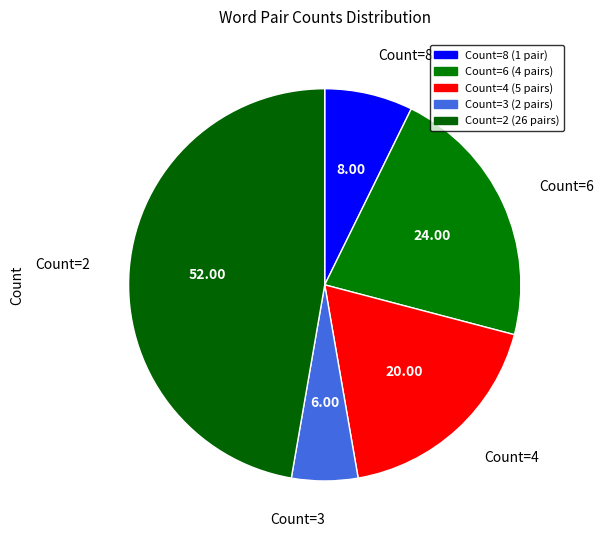

How many slices are in this pie chart?

5